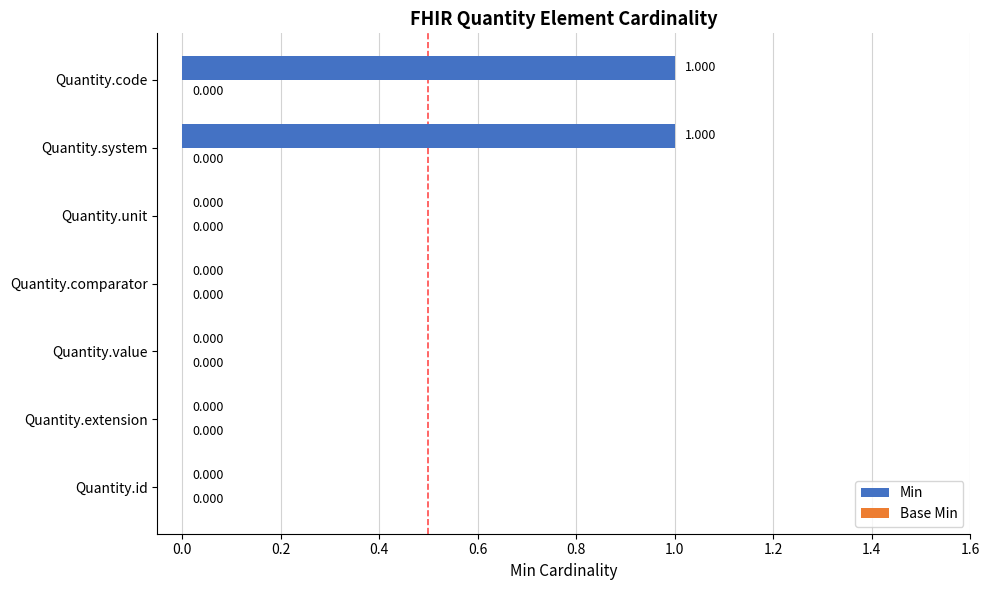

Count the number of categories in the chart.

7